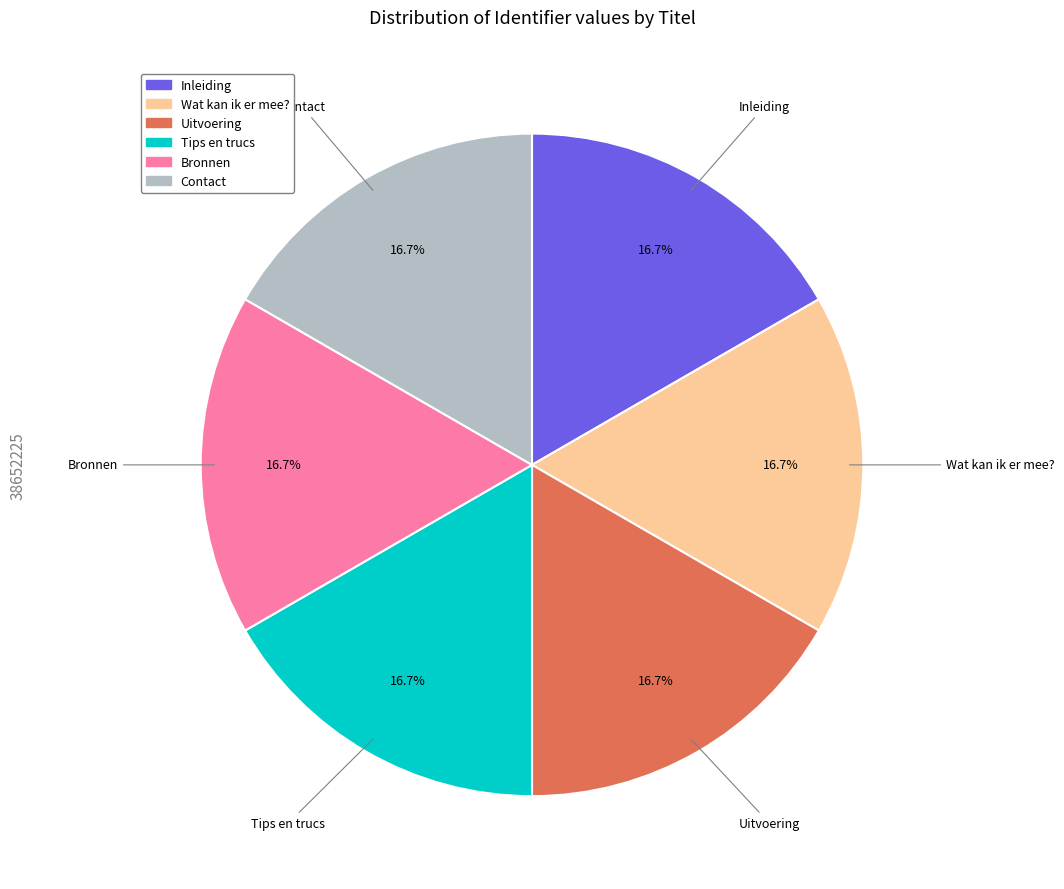

What portion of the pie excludes Contact?

83.3%